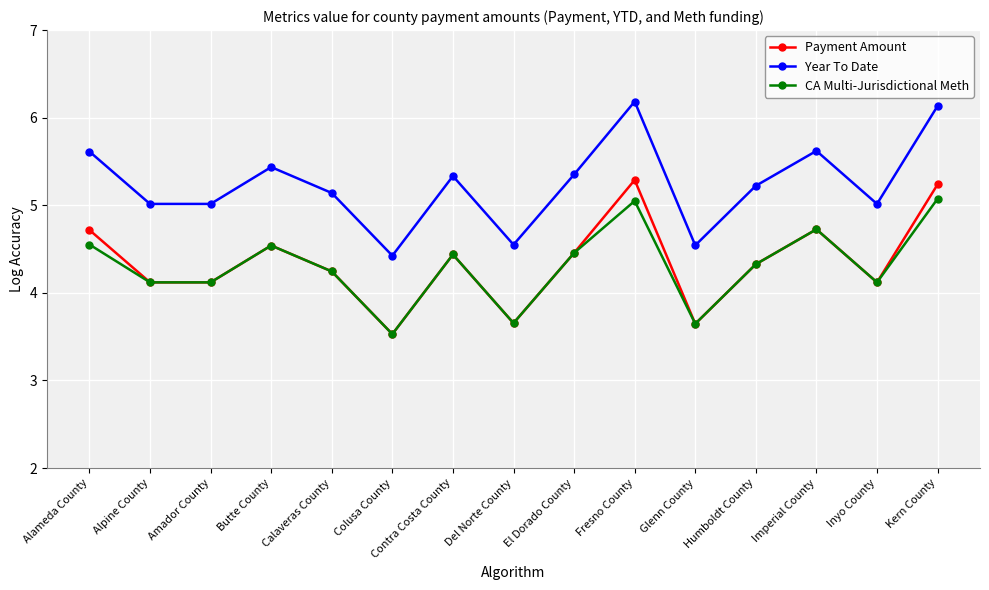

Which label corresponds to the largest value in the chart?

Fresno County